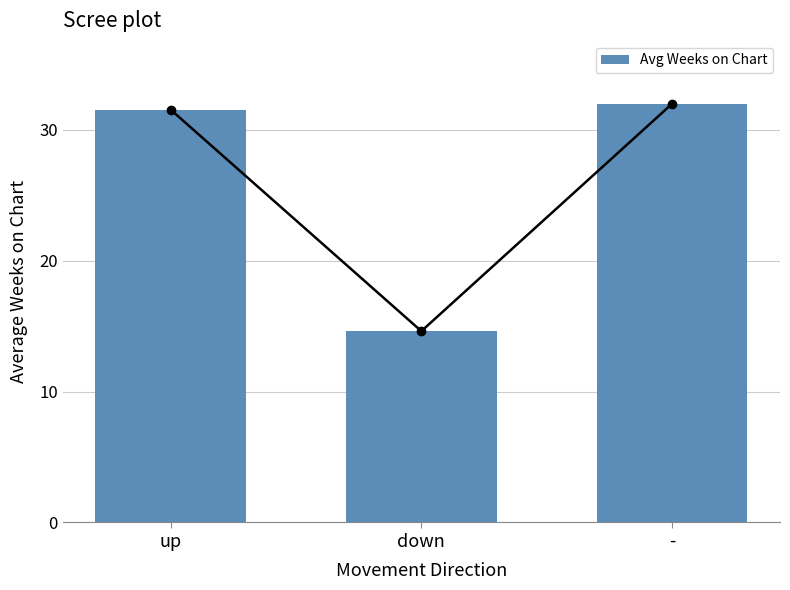

What is the maximum value shown in the chart?

32.0